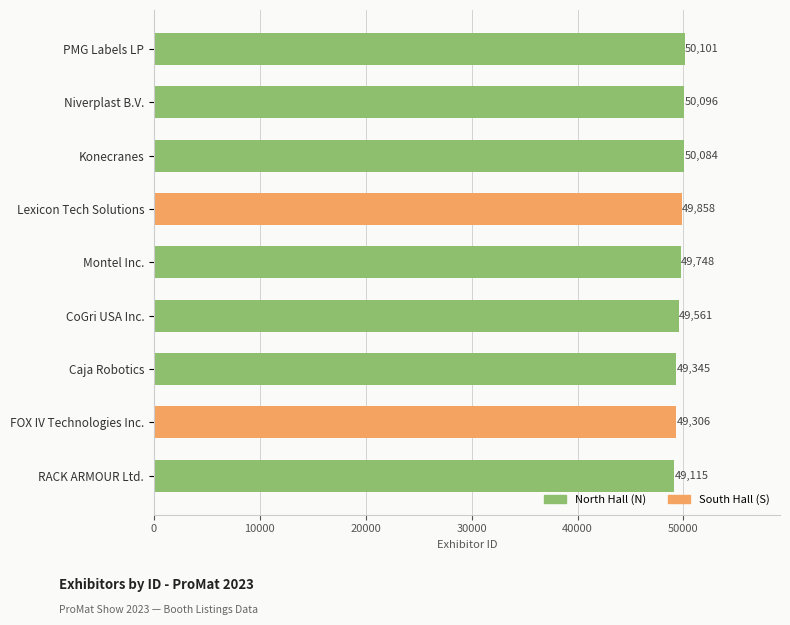

The value at CoGri USA Inc. is 81416. True or false?

False